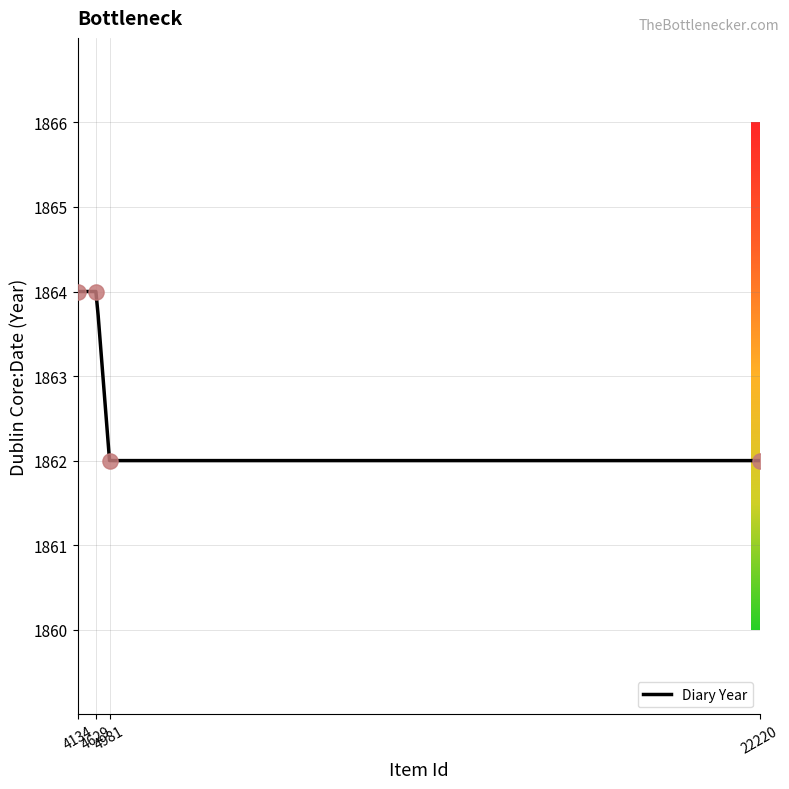

Approximately how many times larger is the value at 22220 compared to 4981?

1.0